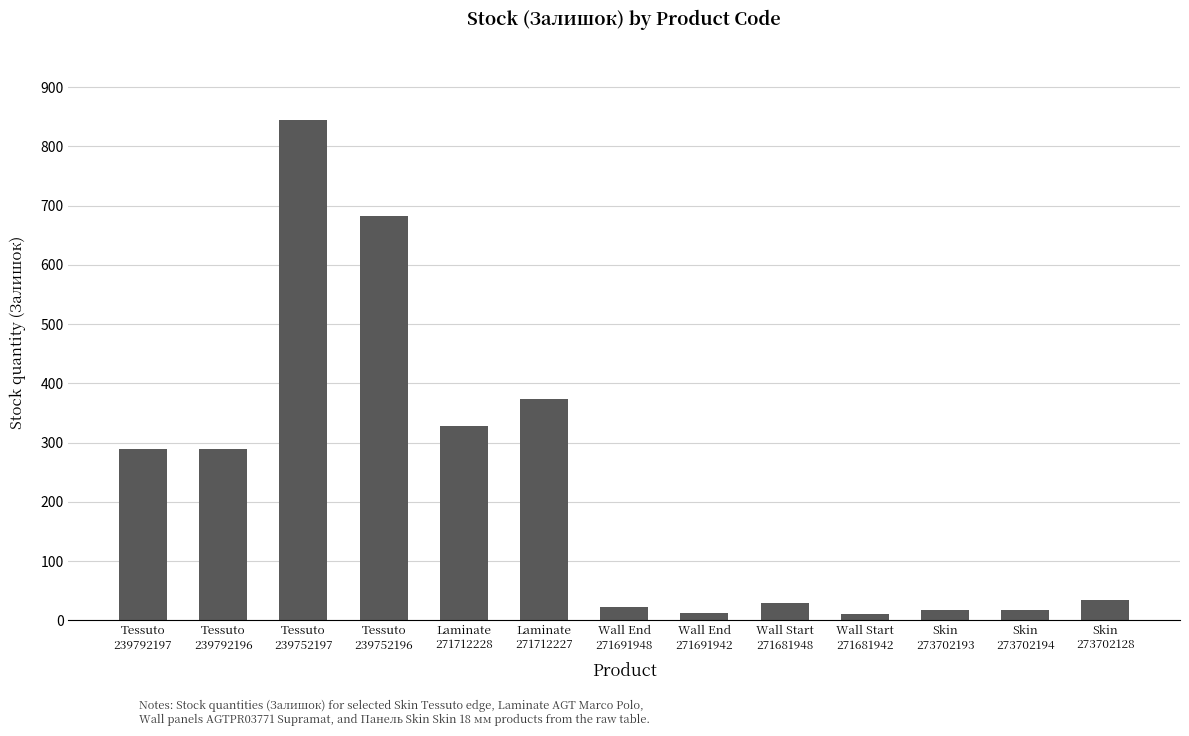

What value does the data have at Skin
273702128, to the nearest 50?

50